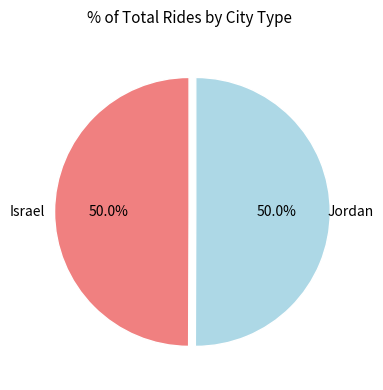

Which category has the smallest portion of the pie?

Israel